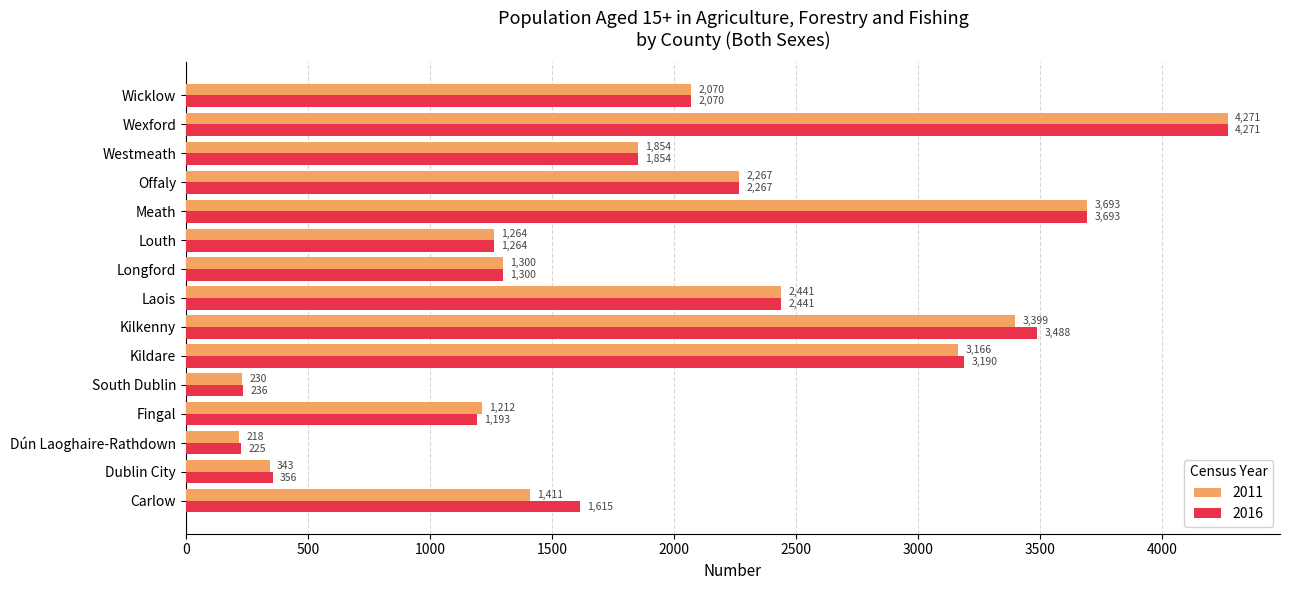

True or false: 2016 has a value of 610 at Laois.

False